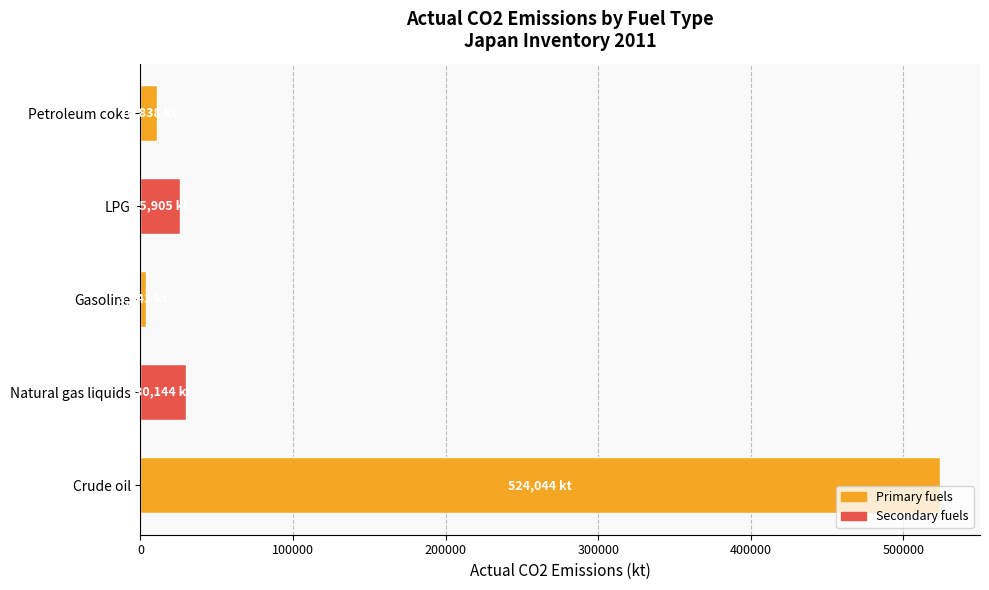

How many values exceed 25904?

3